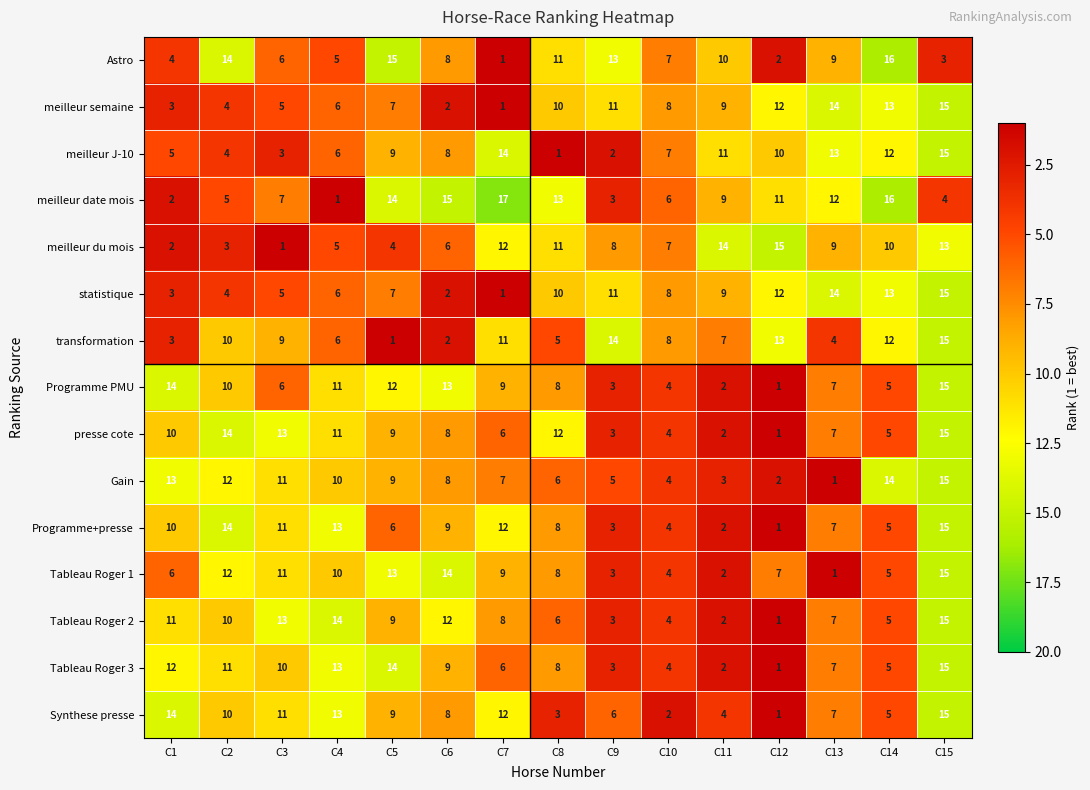

What is the difference between the Synthese presse values at C2 and C1?

4